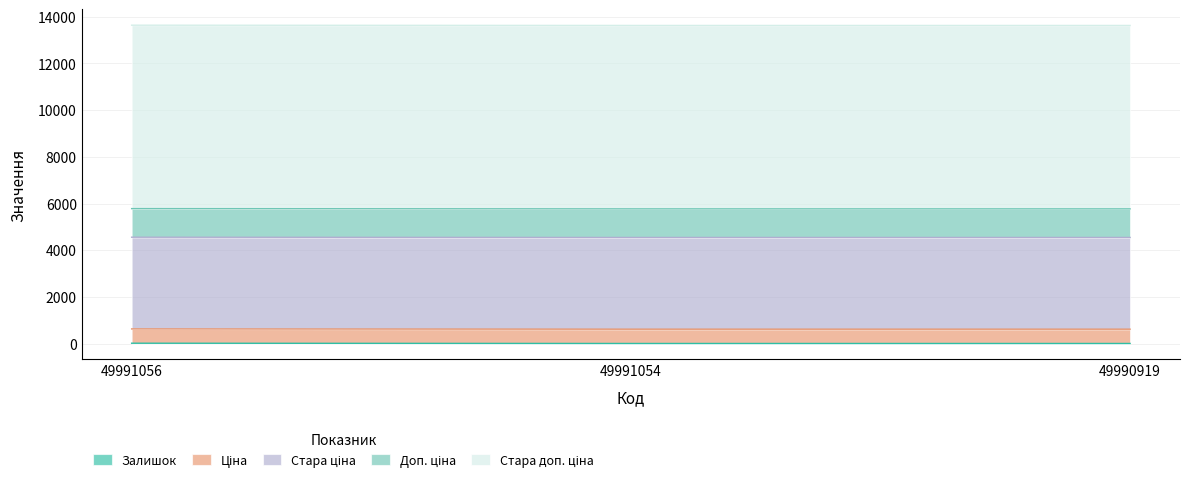

Reading right to left, what are all the values shown in this chart?

Залишок: 3.0	3.0	14.0
Ціна: 612.6	612.6	612.6
Стара ціна: 3929.5	3929.5	3929.5
Доп. ціна: 1225.0	1225.0	1225.0
Стара доп. ціна: 7858.9	7858.9	7858.9